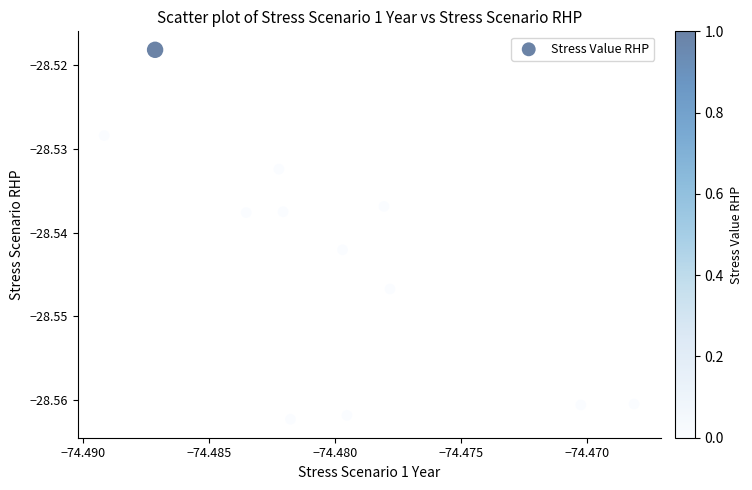

What is the average X value?

-74.5